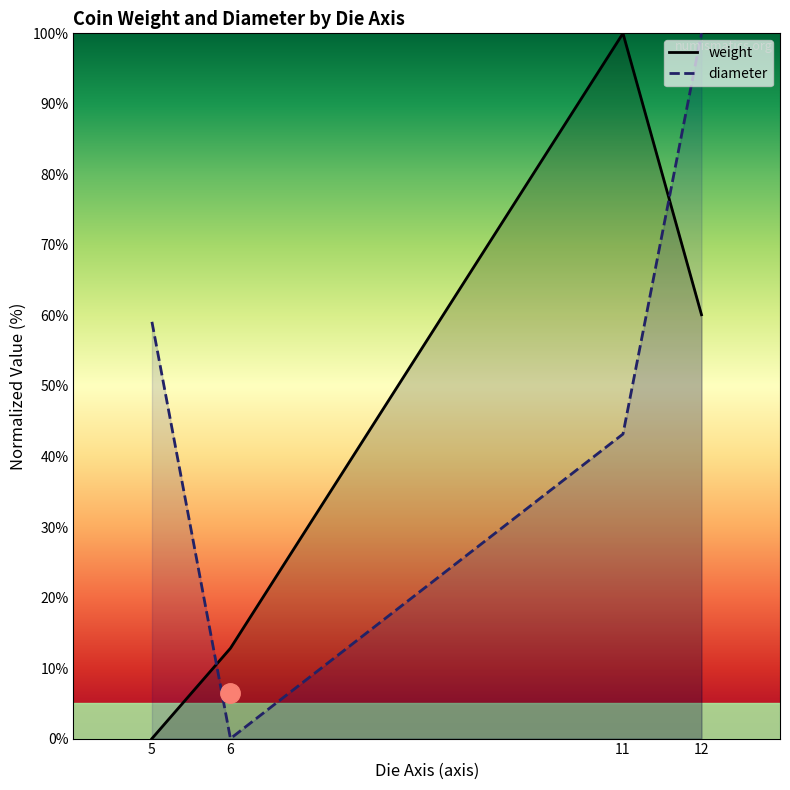

Reading left to right, extract all data points from this chart.

weight: 0.0	12.8	100.0	60.1
diameter: 59.1	0.0	43.2	100.0